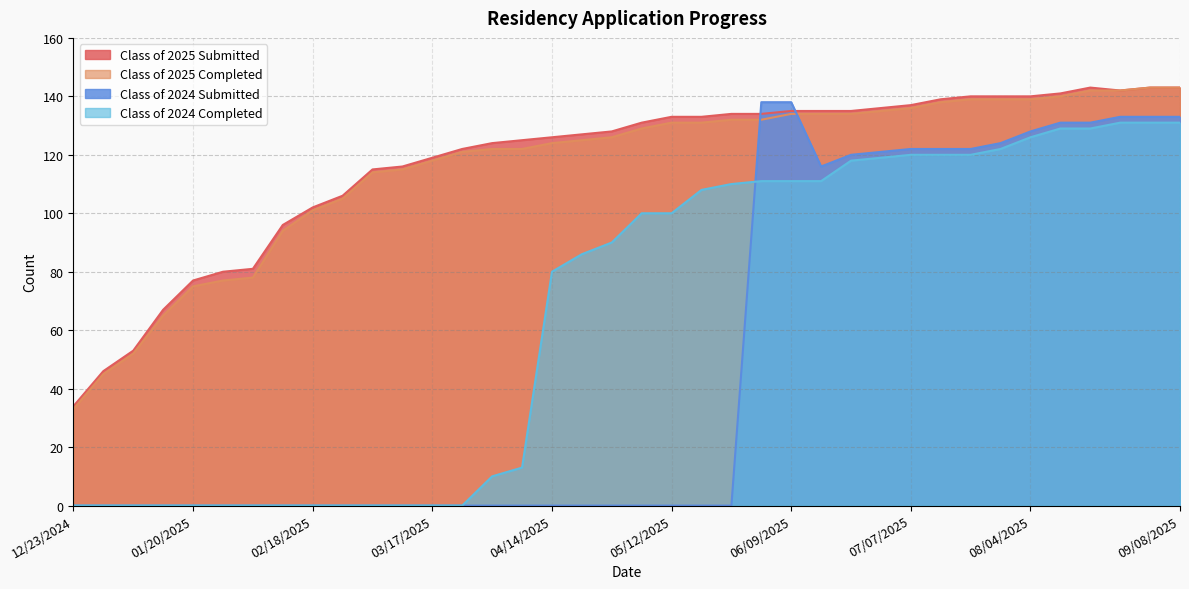

Reading right to left, what are all the values shown in this chart?

Class of 2025 Submitted: 09/08/2025=143	09/01/2025=143	08/25/2025=142	08/18/2025=143	08/11/2025=141	08/04/2025=140	07/28/2025=140	07/21/2025=140	07/14/2025=139	07/07/2025=137	06/30/2025=136	06/21/2025=135	06/16/2025=135	06/09/2025=135	06/02/2025=134	05/26/2025=134	05/19/2025=133	05/12/2025=133	05/06/2025=131	04/28/2025=128	04/21/2025=127	04/14/2025=126	04/07/2025=125	03/31/2025=124	03/24/2025=122	03/17/2025=119	03/10/2025=116	03/03/2025=115	02/24/2025=106	02/18/2025=102	02/10/2025=96	02/03/2025=81	01/27/2025=80	01/20/2025=77	01/14/2025=67	01/06/2025=53	12/30/2024=46	12/23/2024=34
Class of 2025 Completed: 09/08/2025=143	09/01/2025=143	08/25/2025=142	08/18/2025=142	08/11/2025=140	08/04/2025=139	07/28/2025=139	07/21/2025=139	07/14/2025=138	07/07/2025=136	06/30/2025=135	06/21/2025=134	06/16/2025=134	06/09/2025=134	06/02/2025=132	05/26/2025=132	05/19/2025=131	05/12/2025=131	05/06/2025=129	04/28/2025=126	04/21/2025=125	04/14/2025=124	04/07/2025=122	03/31/2025=122	03/24/2025=121	03/17/2025=118	03/10/2025=115	03/03/2025=114	02/24/2025=105	02/18/2025=101	02/10/2025=94	02/03/2025=78	01/27/2025=77	01/20/2025=75	01/14/2025=65	01/06/2025=52	12/30/2024=45	12/23/2024=33
Class of 2024 Submitted: 09/08/2025=133	09/01/2025=133	08/25/2025=133	08/18/2025=131	08/11/2025=131	08/04/2025=128	07/28/2025=124	07/21/2025=122	07/14/2025=122	07/07/2025=122	06/30/2025=121	06/21/2025=120	06/16/2025=116	06/09/2025=138	06/02/2025=138	05/26/2025=0	05/19/2025=0	05/12/2025=0	05/06/2025=0	04/28/2025=0	04/21/2025=0	04/14/2025=0	04/07/2025=0	03/31/2025=0	03/24/2025=0	03/17/2025=0	03/10/2025=0	03/03/2025=0	02/24/2025=0	02/18/2025=0	02/10/2025=0	02/03/2025=0	01/27/2025=0	01/20/2025=0	01/14/2025=0	01/06/2025=0	12/30/2024=0	12/23/2024=0
Class of 2024 Completed: 09/08/2025=131	09/01/2025=131	08/25/2025=131	08/18/2025=129	08/11/2025=129	08/04/2025=126	07/28/2025=122	07/21/2025=120	07/14/2025=120	07/07/2025=120	06/30/2025=119	06/21/2025=118	06/16/2025=111	06/09/2025=111	06/02/2025=111	05/26/2025=110	05/19/2025=108	05/12/2025=100	05/06/2025=100	04/28/2025=90	04/21/2025=86	04/14/2025=80	04/07/2025=13	03/31/2025=10	03/24/2025=0	03/17/2025=0	03/10/2025=0	03/03/2025=0	02/24/2025=0	02/18/2025=0	02/10/2025=0	02/03/2025=0	01/27/2025=0	01/20/2025=0	01/14/2025=0	01/06/2025=0	12/30/2024=0	12/23/2024=0